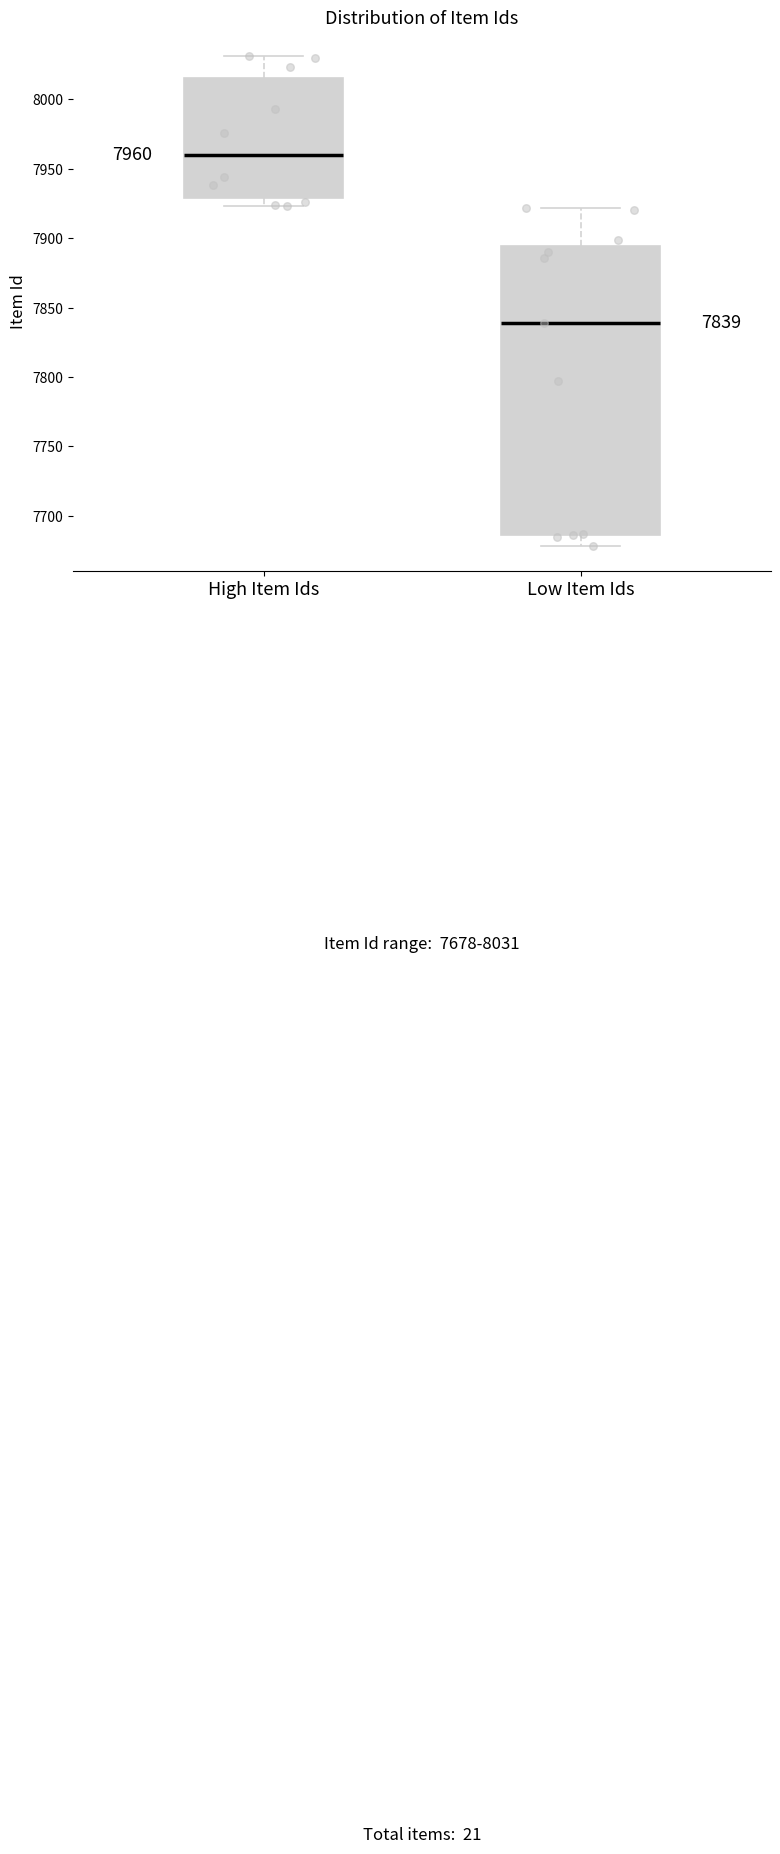

Which box has the lowest median line?

Low Item Ids